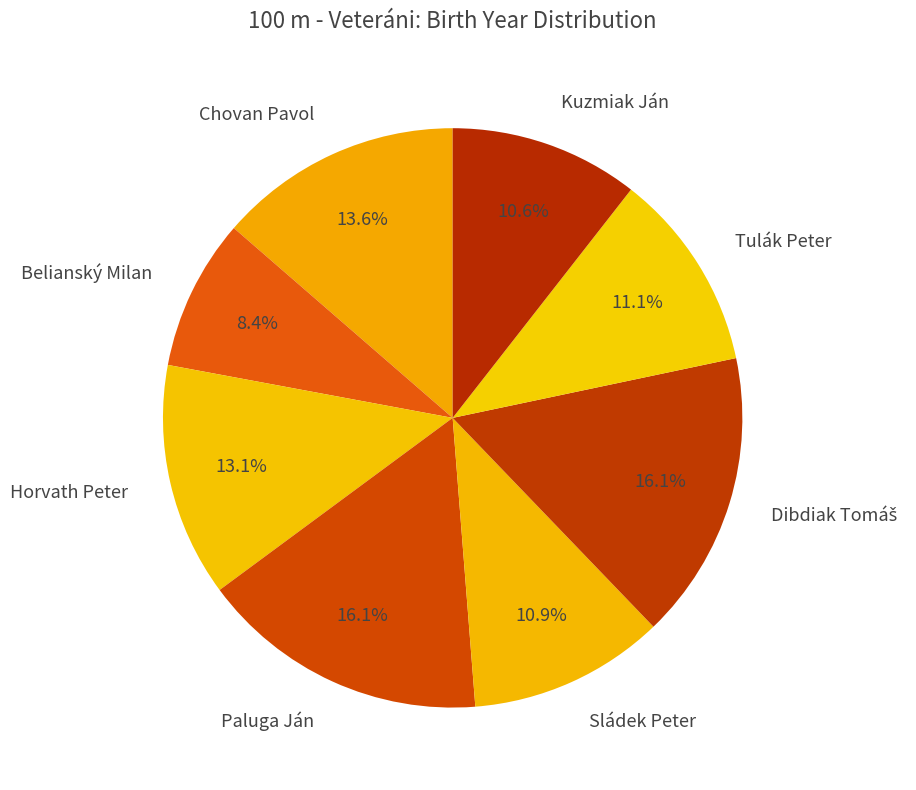

How many segments does this pie chart have?

8